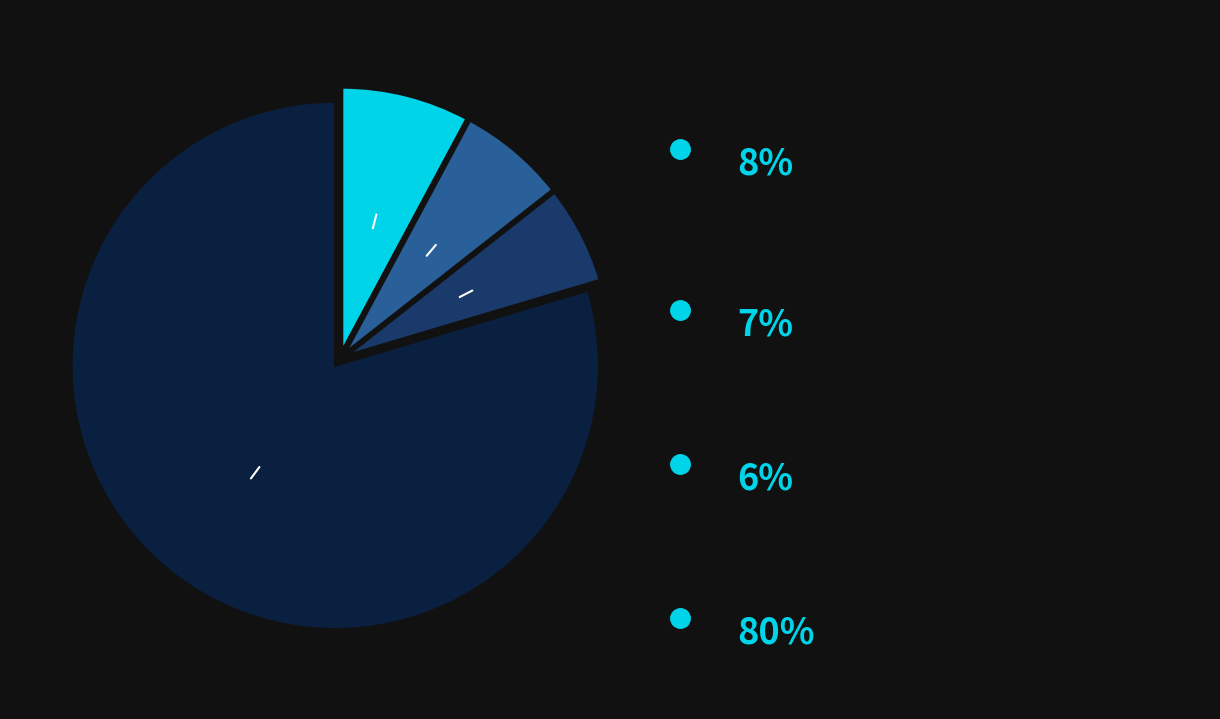

Is there a majority slice in this chart?

Yes